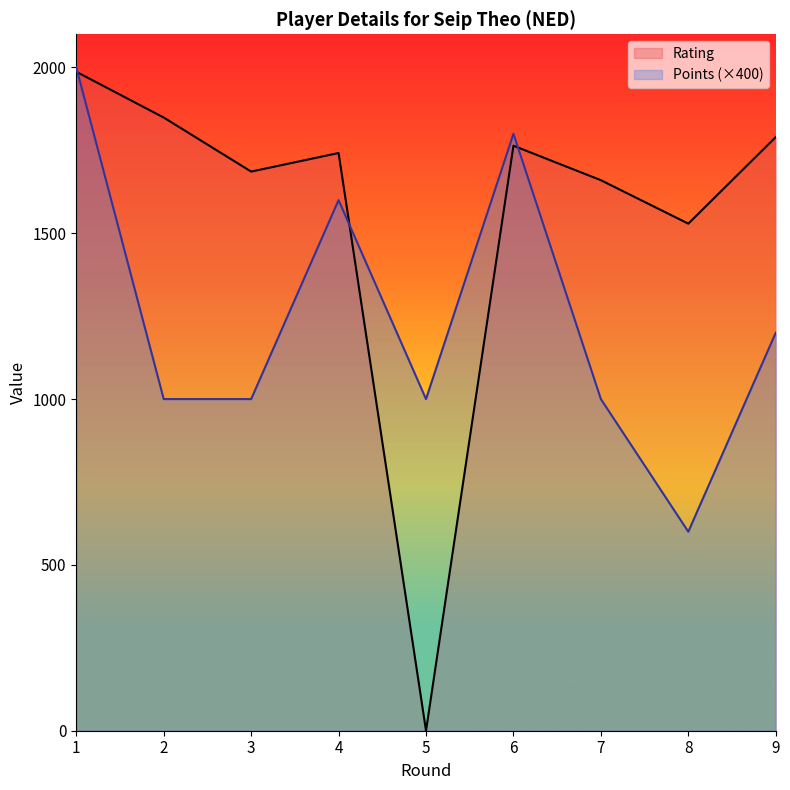

How many lines are shown in the chart?

2